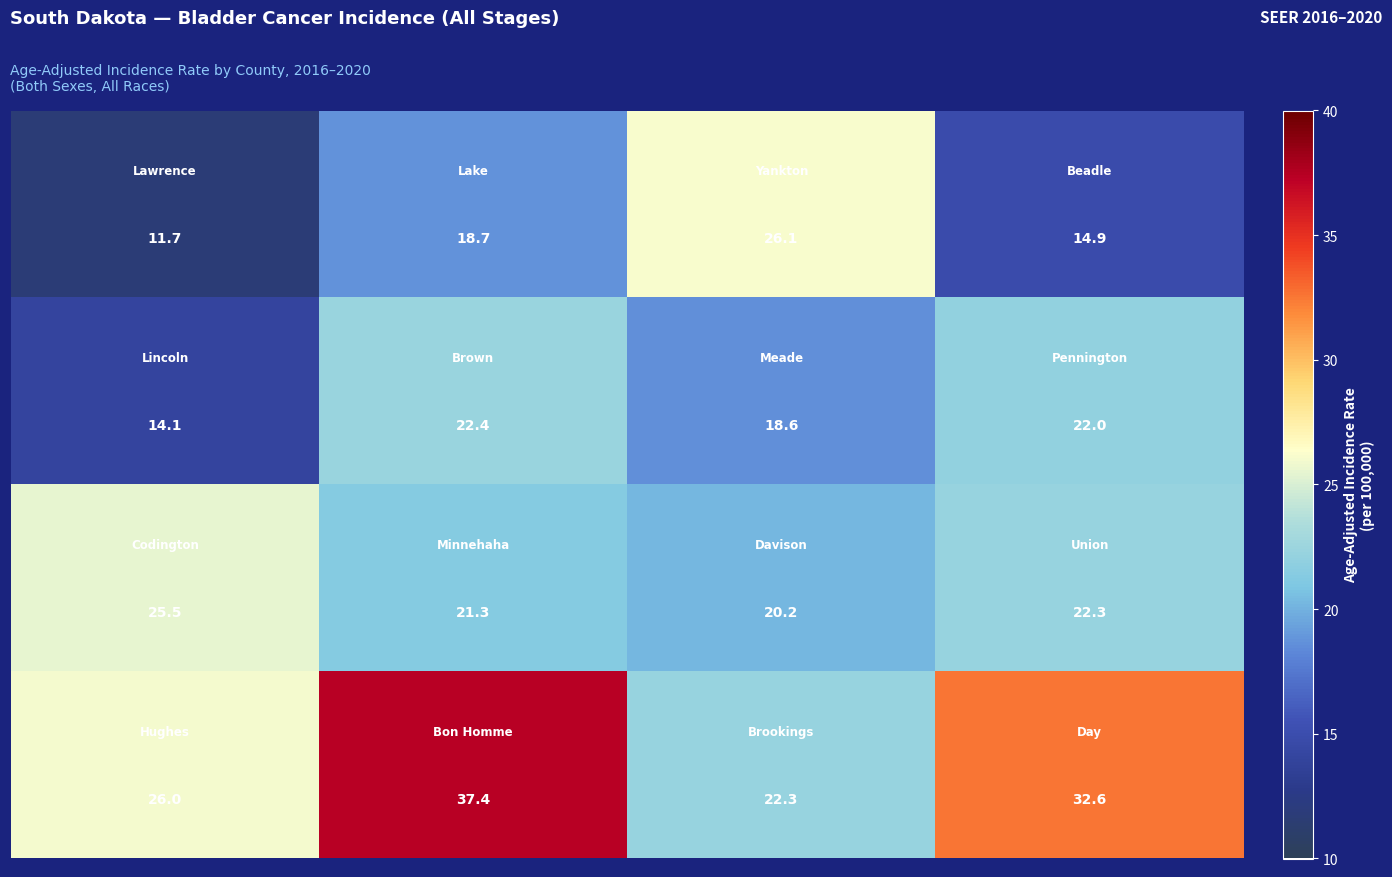

At how many categories does at least one series exceed 23?

4